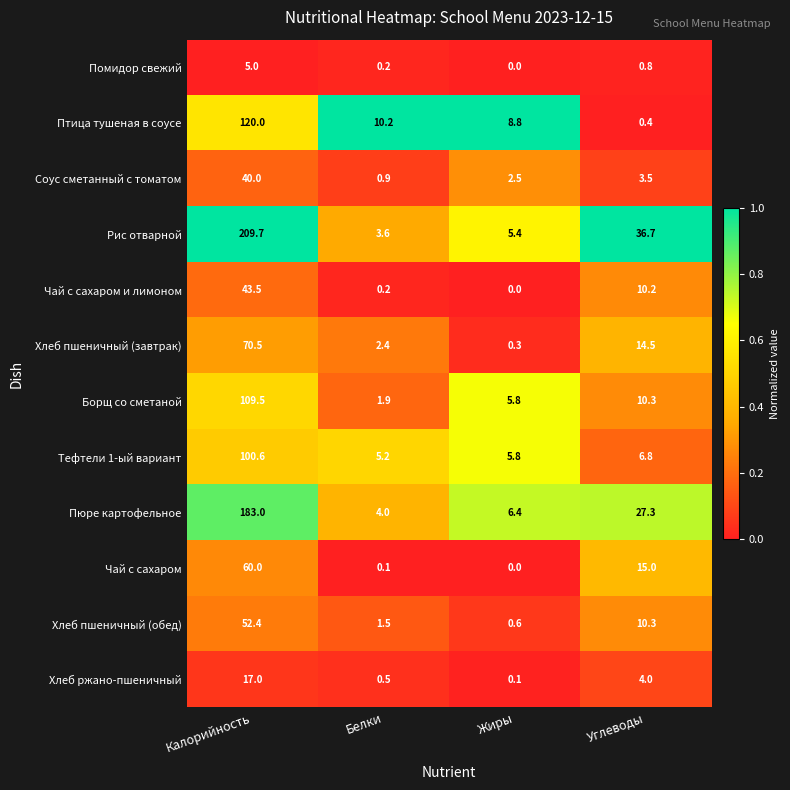

Which series has the widest spread of values?

Рис отварной